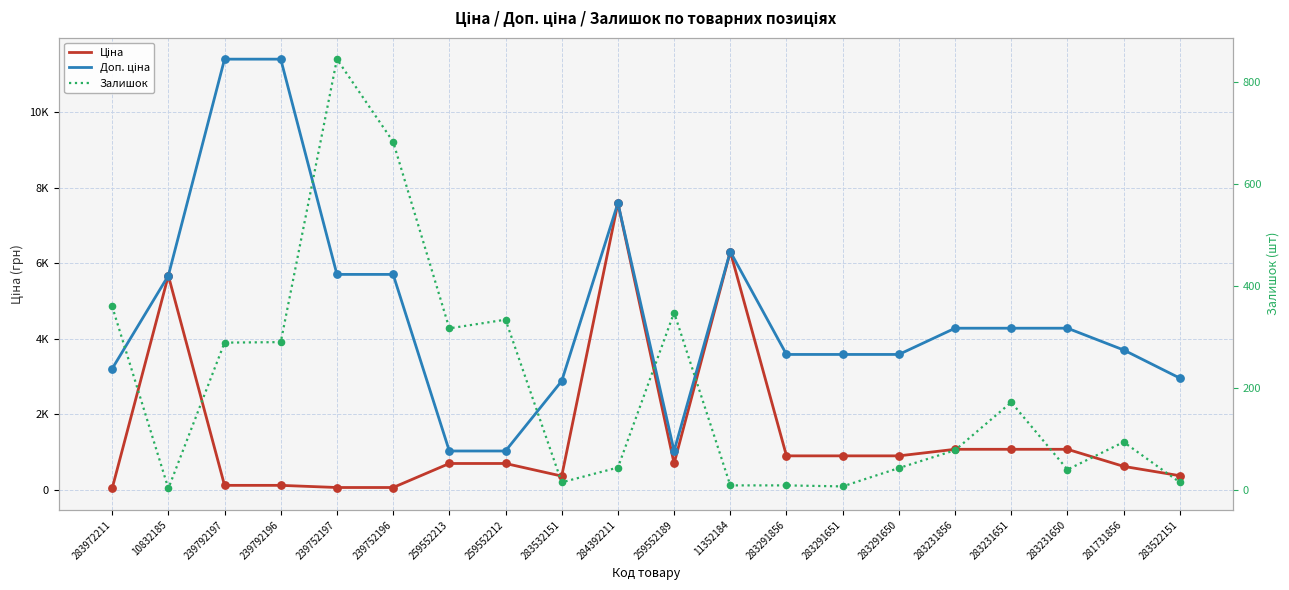

Which series contains the highest Y value?

Доп. ціна